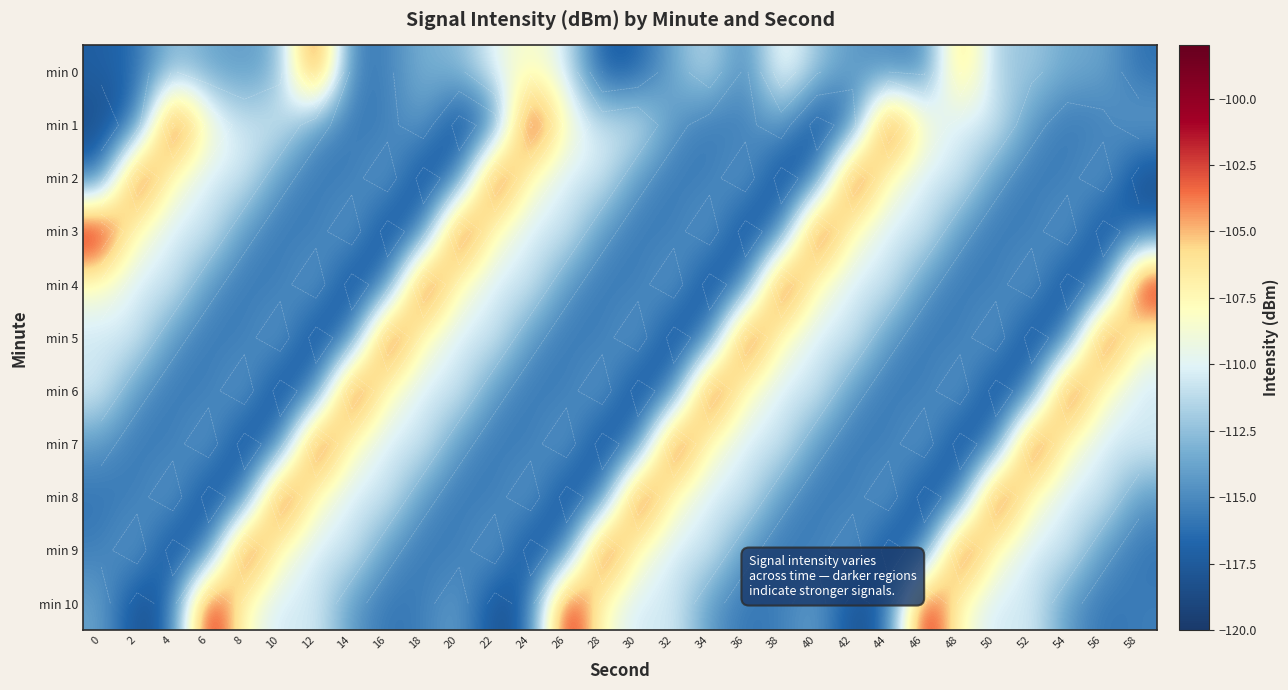

What is the smallest value displayed?

-118.5